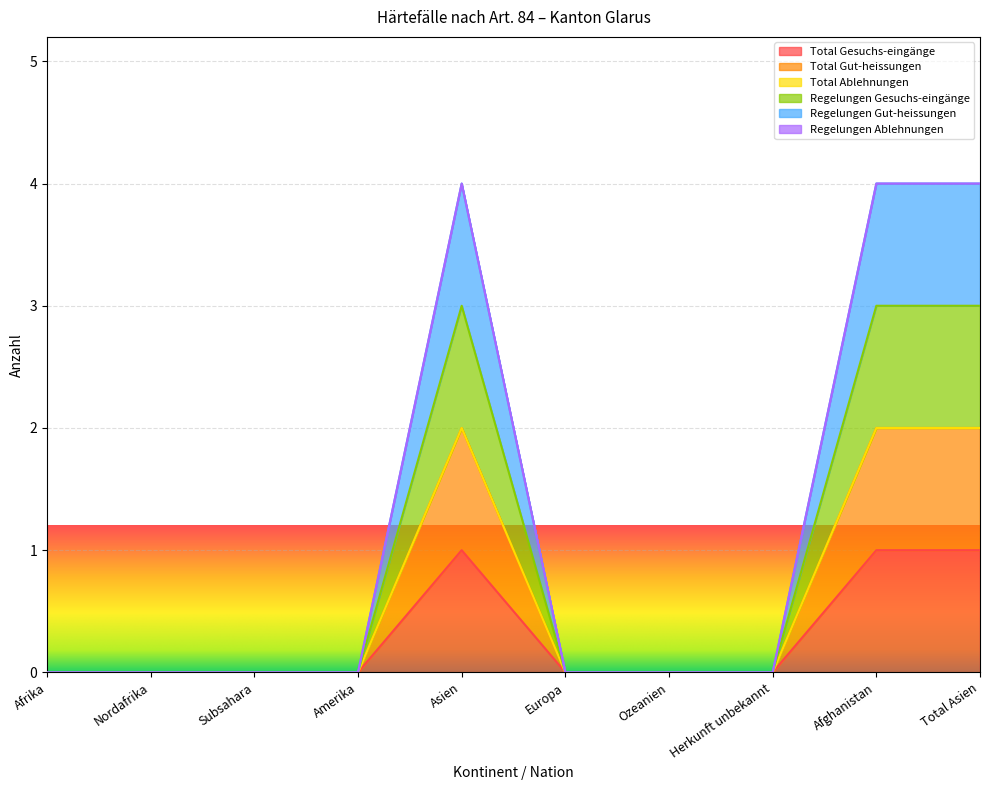

Does the chart display data point markers on the line(s)?

No